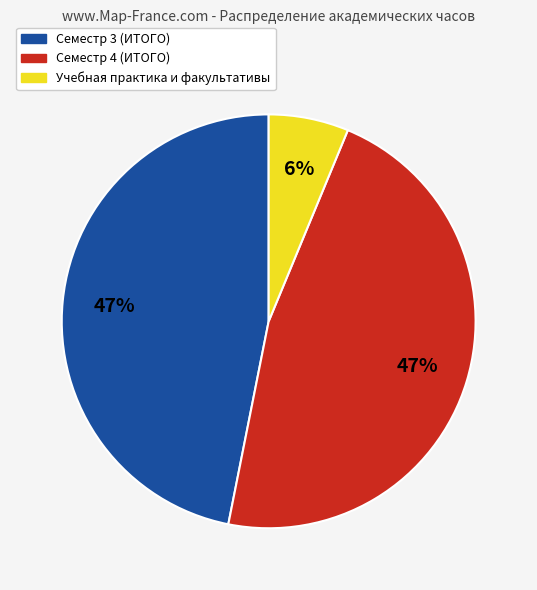

To the nearest percent, what is the average slice percentage?

33%